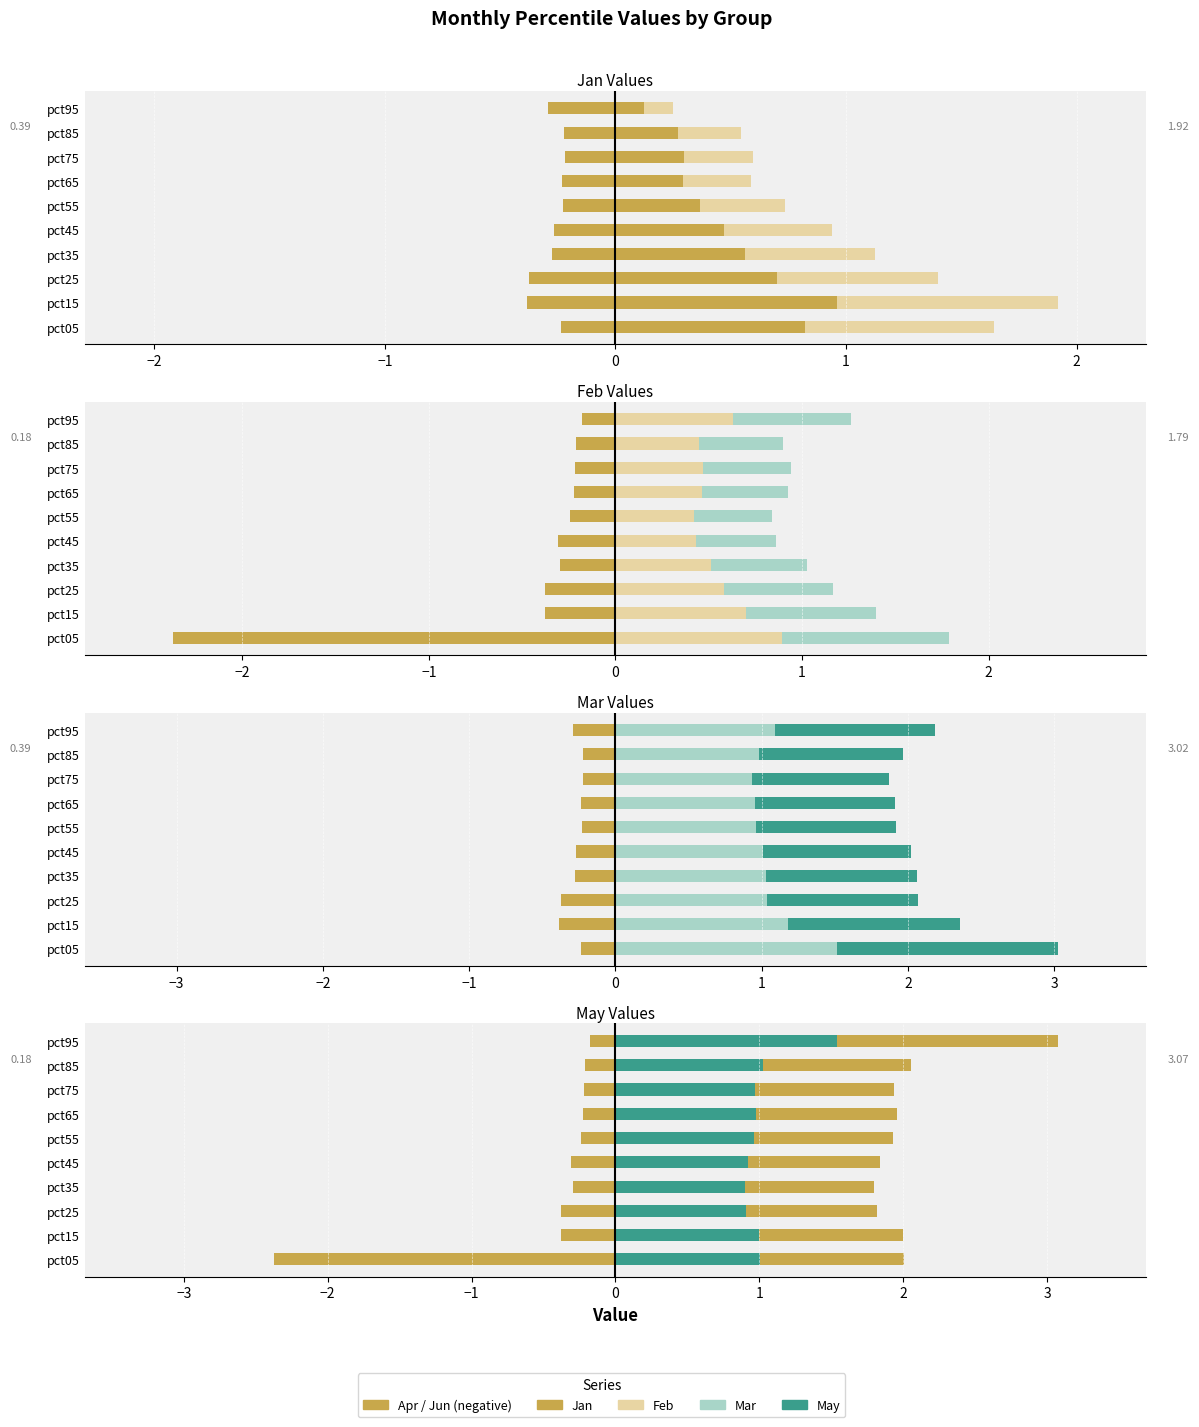

Reading right to left, list all the values displayed in this chart.

Jan: pct95=0.1	pct85=0.3	pct75=0.3	pct65=0.3	pct55=0.4	pct45=0.5	pct35=0.6	pct25=0.7	pct15=1.0	pct05=0.8
Feb: pct95=0.6	pct85=0.4	pct75=0.5	pct65=0.5	pct55=0.4	pct45=0.4	pct35=0.5	pct25=0.6	pct15=0.7	pct05=0.9
Mar: pct95=1.1	pct85=1.0	pct75=0.9	pct65=1.0	pct55=1.0	pct45=1.0	pct35=1.0	pct25=1.0	pct15=1.2	pct05=1.5
Apr: pct95=-0.3	pct85=-0.2	pct75=-0.2	pct65=-0.2	pct55=-0.2	pct45=-0.3	pct35=-0.3	pct25=-0.4	pct15=-0.4	pct05=-0.2
May: pct95=1.5	pct85=1.0	pct75=1.0	pct65=1.0	pct55=1.0	pct45=0.9	pct35=0.9	pct25=0.9	pct15=1.0	pct05=1.0
Jun: pct95=-0.2	pct85=-0.2	pct75=-0.2	pct65=-0.2	pct55=-0.2	pct45=-0.3	pct35=-0.3	pct25=-0.4	pct15=-0.4	pct05=-2.4